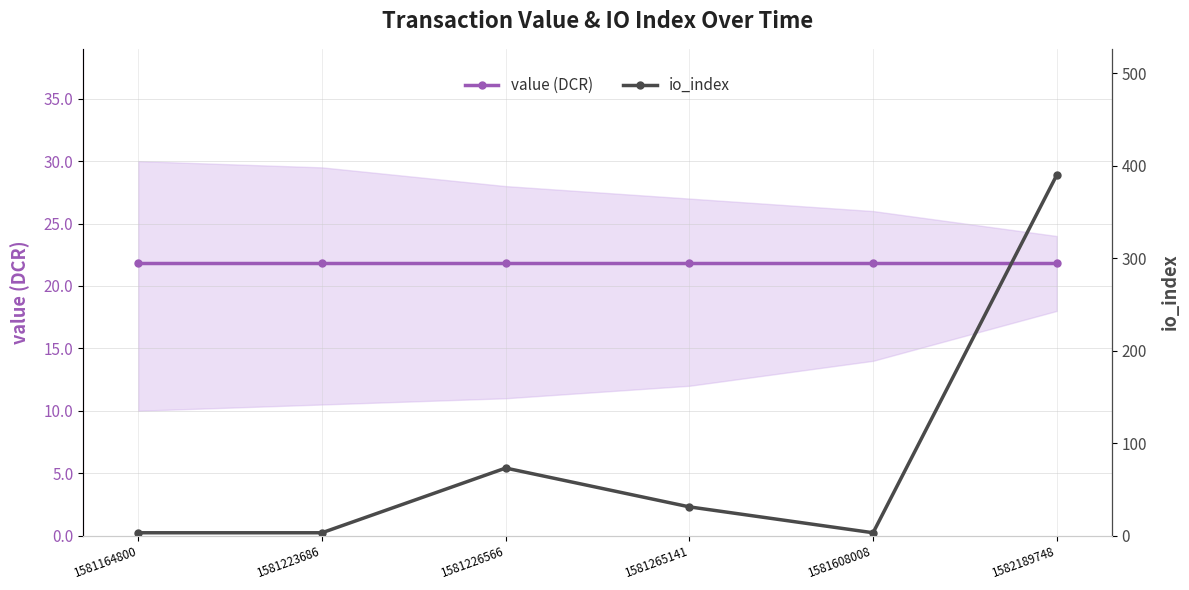

Between 1581265141 and 1581226566, which is larger?

1581265141